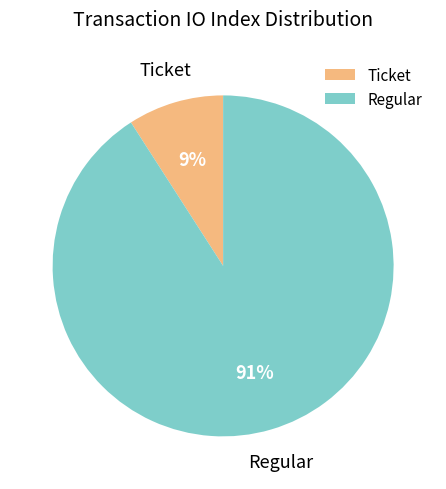

To the nearest percent, what is the average slice percentage?

50%